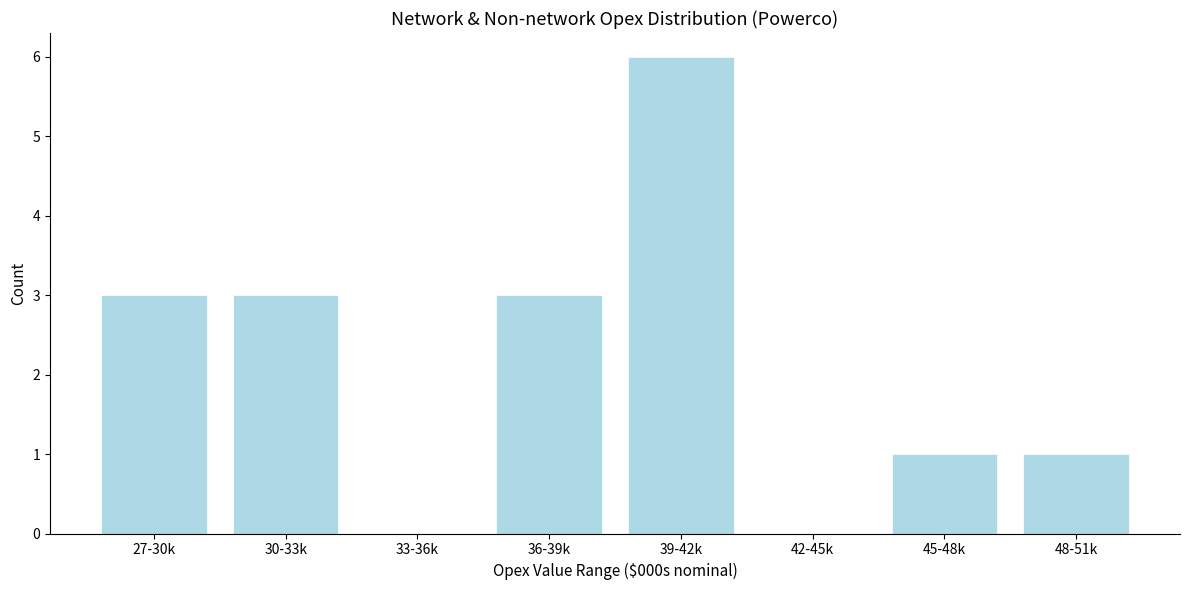

Reading left to right, transcribe all the data shown in this chart.

27-30k=3	30-33k=3	33-36k=0	36-39k=3	39-42k=6	42-45k=0	45-48k=1	48-51k=1